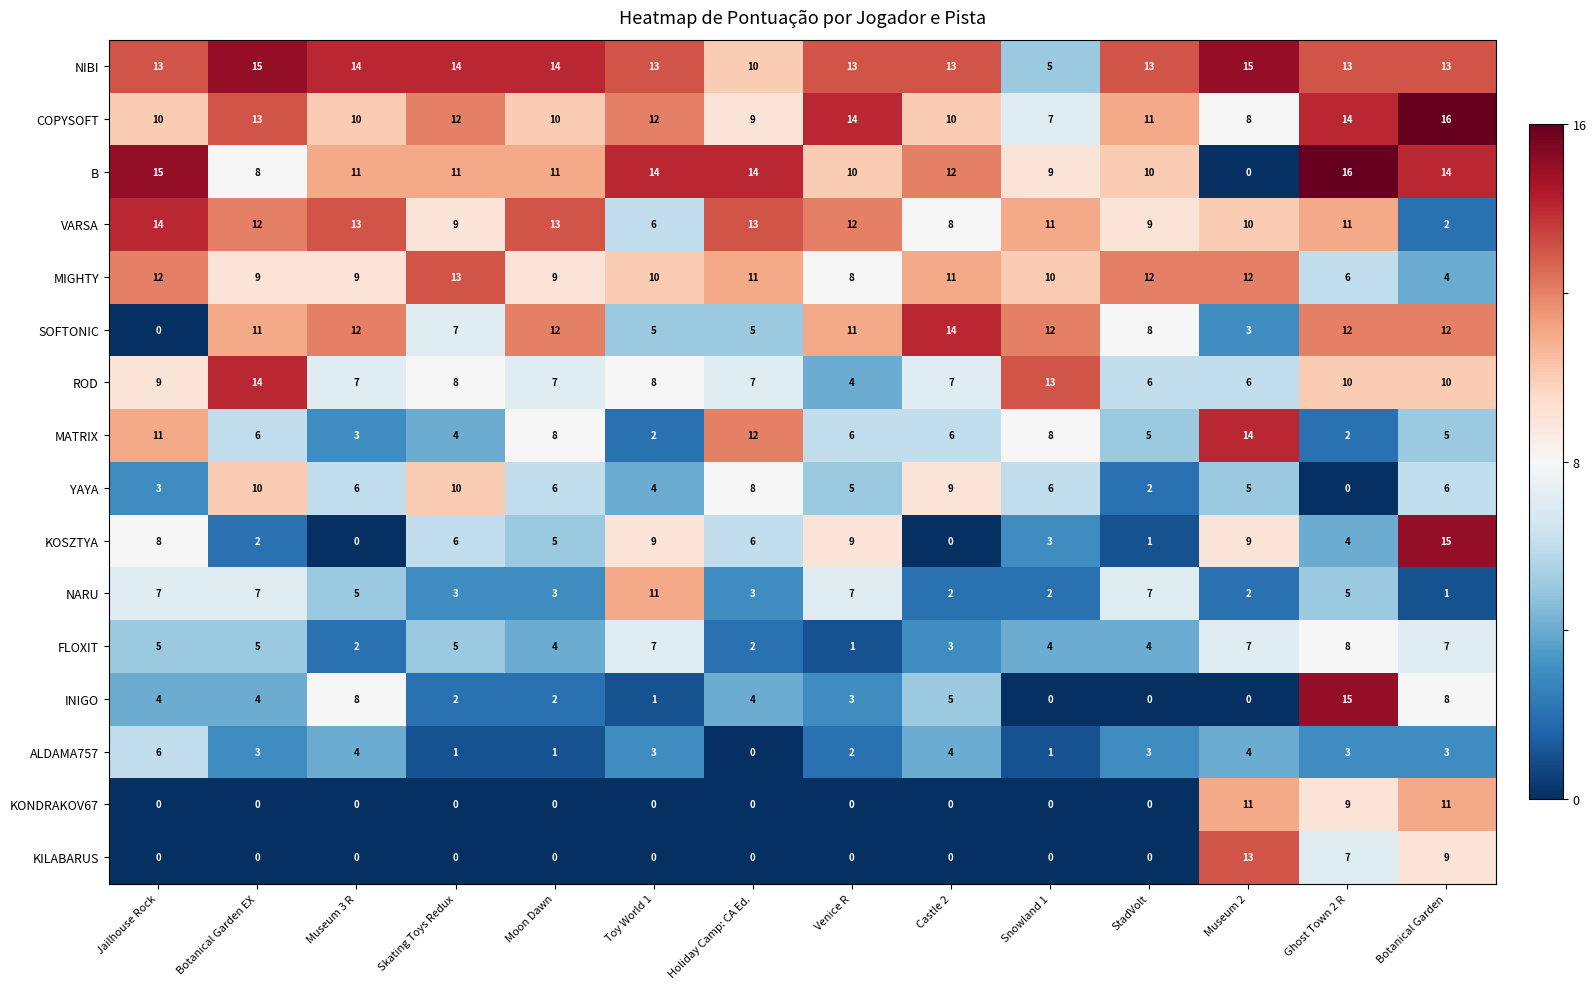

What is the difference between the KOSZTYA values at Snowland 1 and Skating Toys Redux?

3